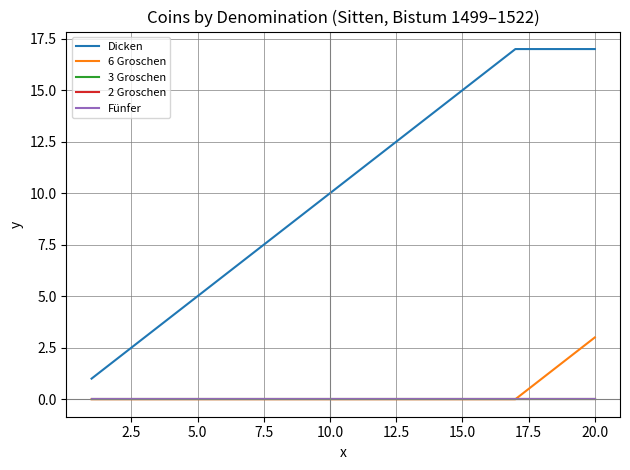

Does the chart have visible grid lines?

Yes